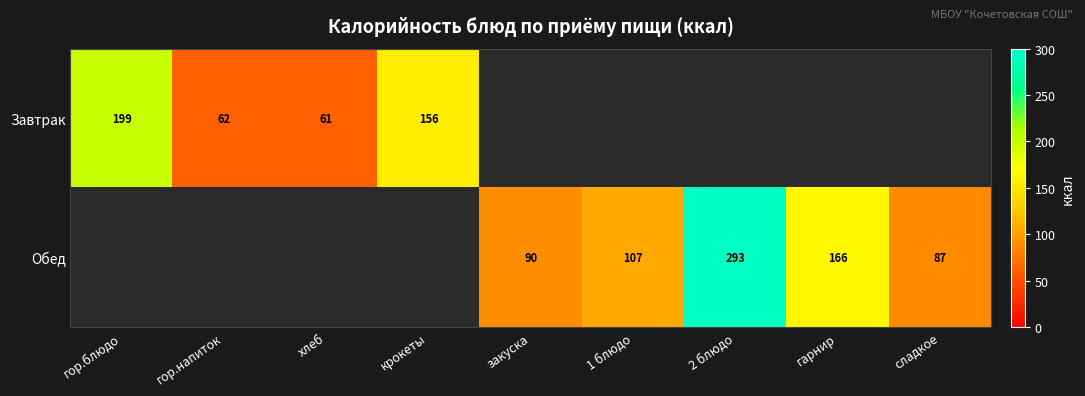

How many series are shown in this chart?

2